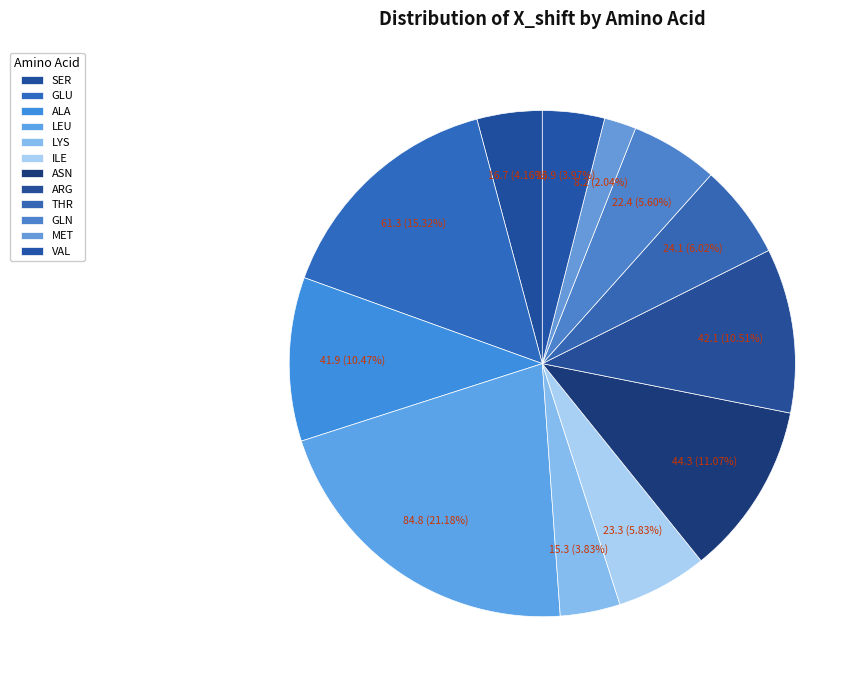

To the nearest percent, what is the average slice percentage?

8%